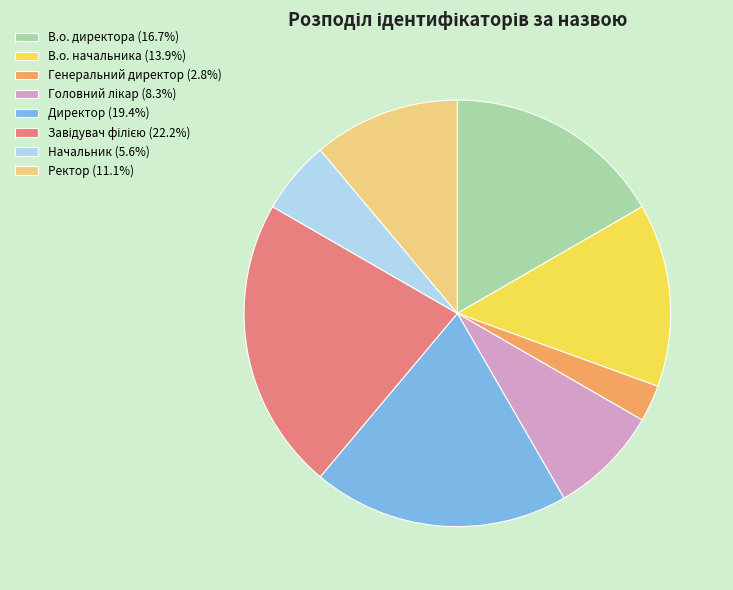

Approximately how many times larger is the value at В.о. начальника (13.9%) compared to Директор (19.4%)?

0.7